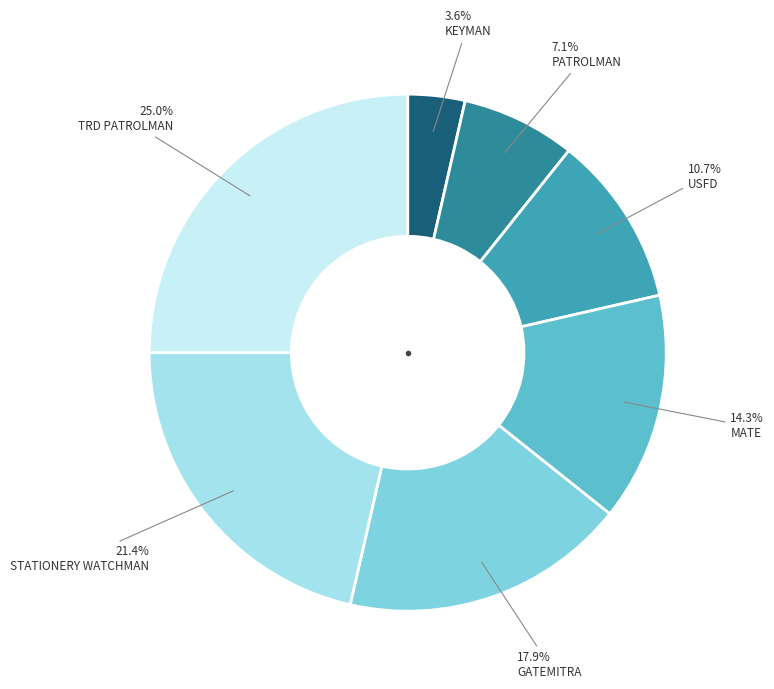

Which category has the smallest portion of the pie?

KEYMAN